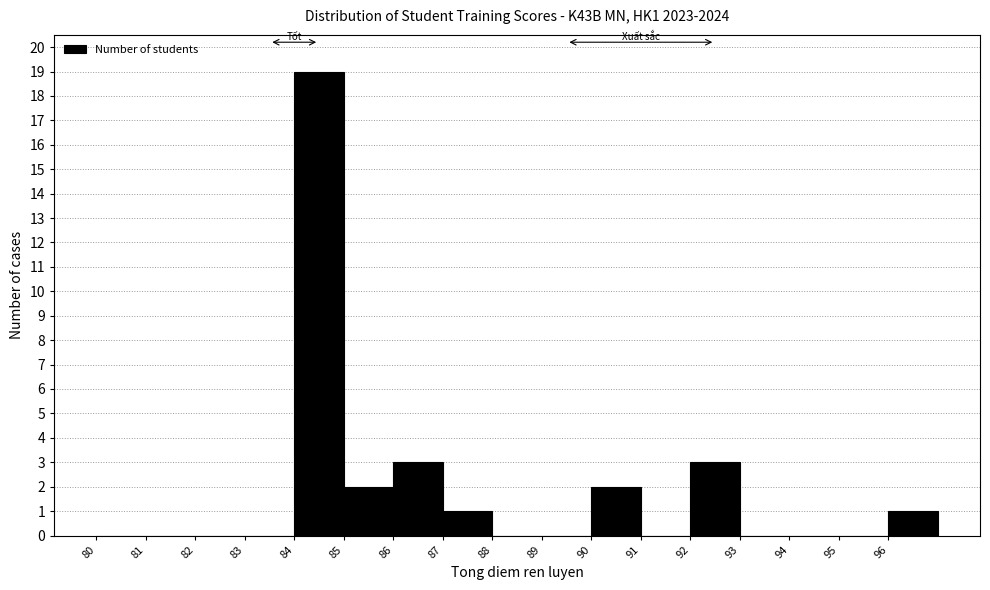

Reading left to right, list every bar in this chart as the range it spans on the x-axis followed by its height. The values are not printed on the chart, so give them approximately, as read against the axis.

80 to 81: 0
81 to 82: 0
82 to 83: 0
83 to 84: 0
84 to 85: 19
85 to 86: 2
86 to 87: 3
87 to 88: 1
88 to 89: 0
89 to 90: 0
90 to 91: 2
91 to 92: 0
92 to 93: 3
93 to 94: 0
94 to 95: 0
95 to 96: 0
96 to 97: 1